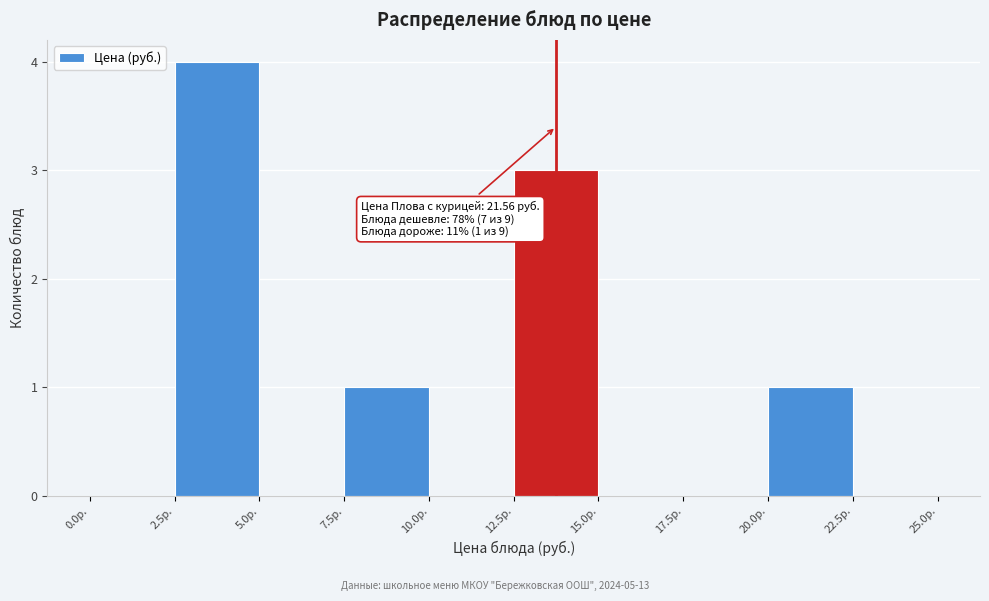

Which range on the x-axis has the tallest bar?

2.5 to 5.0